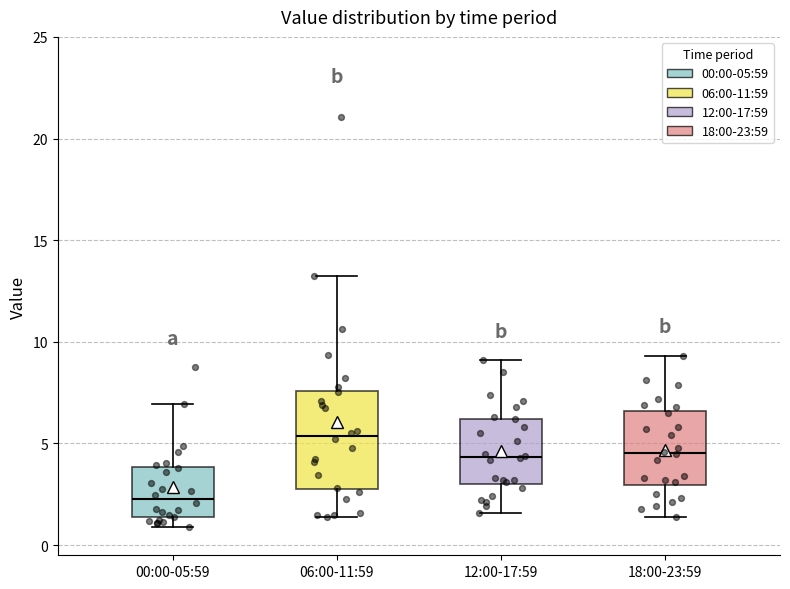

Reading left to right, transcribe this box plot: for each box, give where its median line is, the range the box spans, and where its two whiskers end, as read against the y-axis. The values are not printed on the chart, so give them approximately, as read against the axis.

00:00-05:59: median 2.5, box 1.5 to 4.0, whiskers 1.0 to 7.0
06:00-11:59: median 5.5, box 3.0 to 7.5, whiskers 1.5 to 13.5
12:00-17:59: median 4.5, box 3.0 to 6.0, whiskers 1.5 to 9.0
18:00-23:59: median 4.5, box 3.0 to 6.5, whiskers 1.5 to 9.5